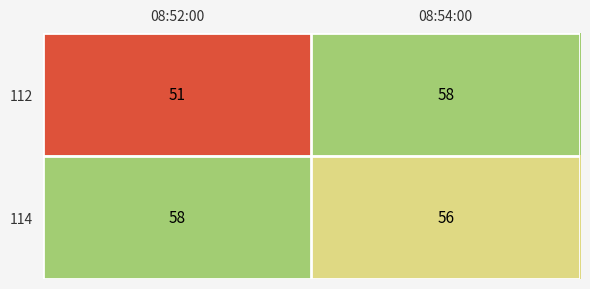

Rank the series by their average value, from lowest to highest.

112, 114